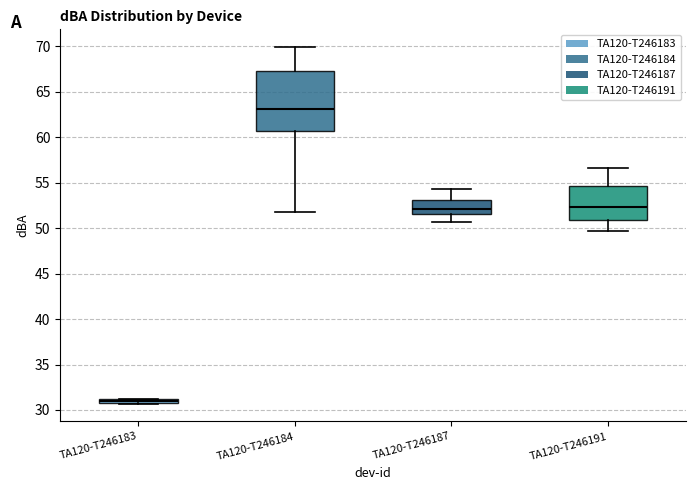

Comparing the boxes themselves (not the whiskers), which one is the tallest?

TA120-T246184